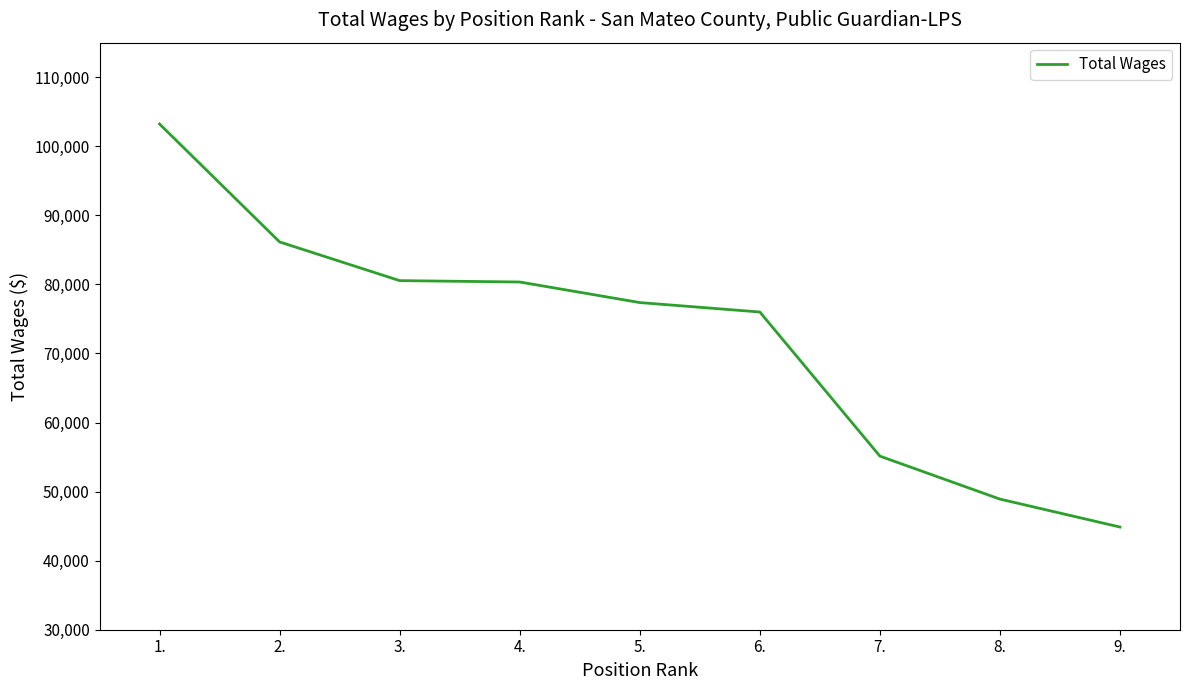

What is the difference between the second highest and second lowest values?

37234